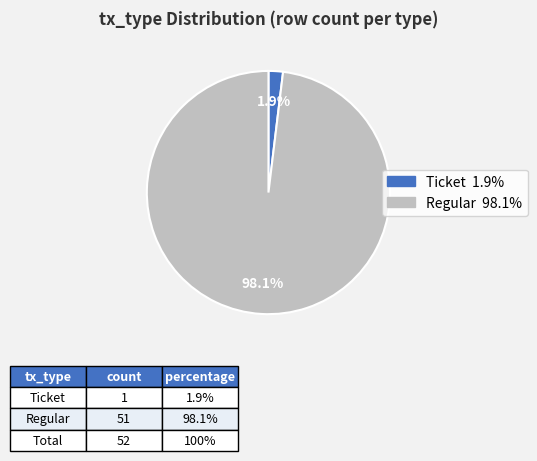

Which category accounts for the majority?

Regular